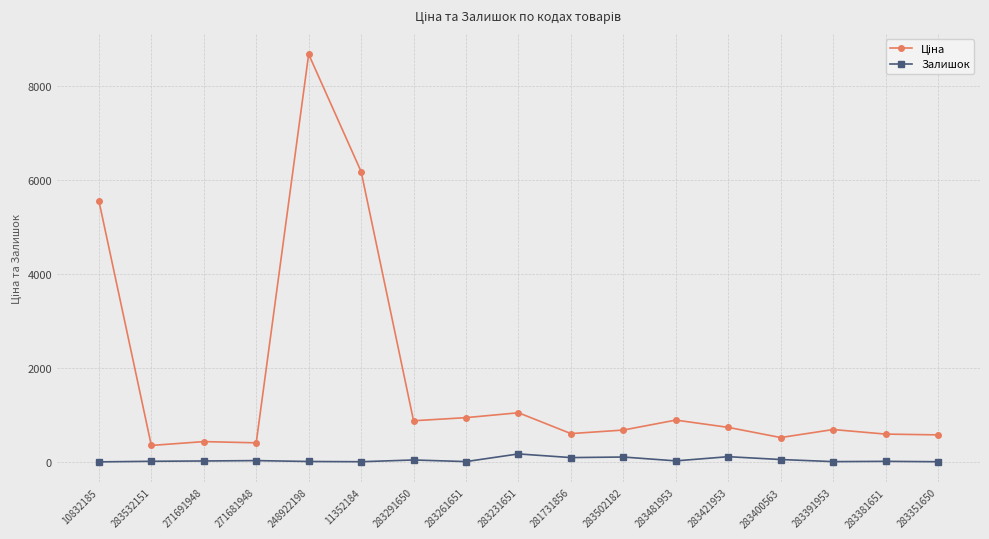

What is the maximum value shown in the chart?

8679.5